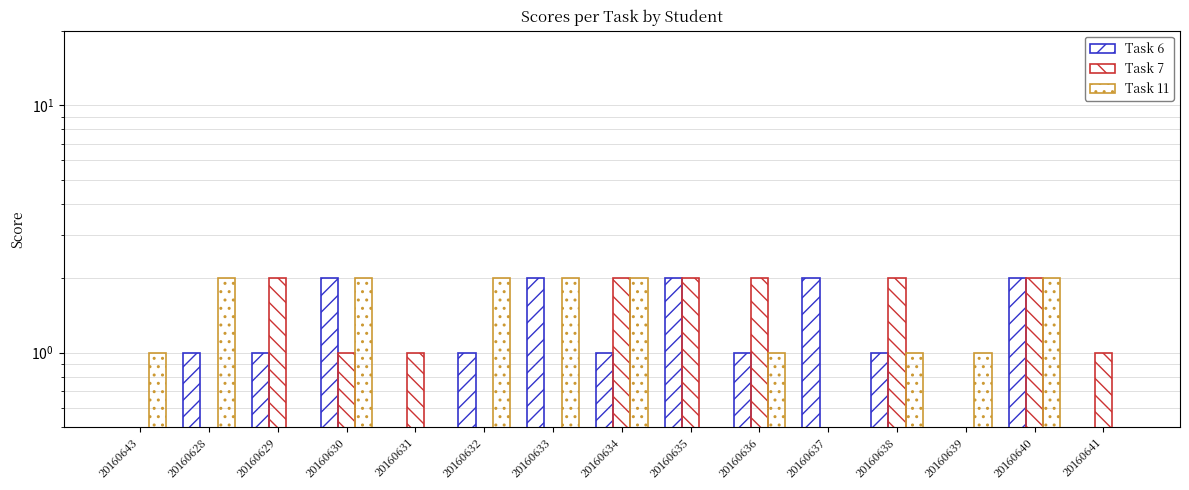

Reading left to right, transcribe all the data shown in this chart.

Task 6: 0.1	1.0	1.0	2.0	0.1	1.0	2.0	1.0	2.0	1.0	2.0	1.0	0.1	2.0	0.1
Task 7: 0.1	0.1	2.0	1.0	1.0	0.1	0.1	2.0	2.0	2.0	0.1	2.0	0.1	2.0	1.0
Task 11: 1.0	2.0	0.1	2.0	0.1	2.0	2.0	2.0	0.1	1.0	0.1	1.0	1.0	2.0	0.1